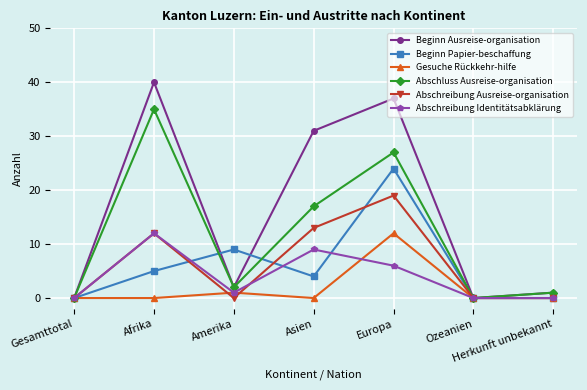

What is the average value of the Abschluss Ausreise-organisation series?

12